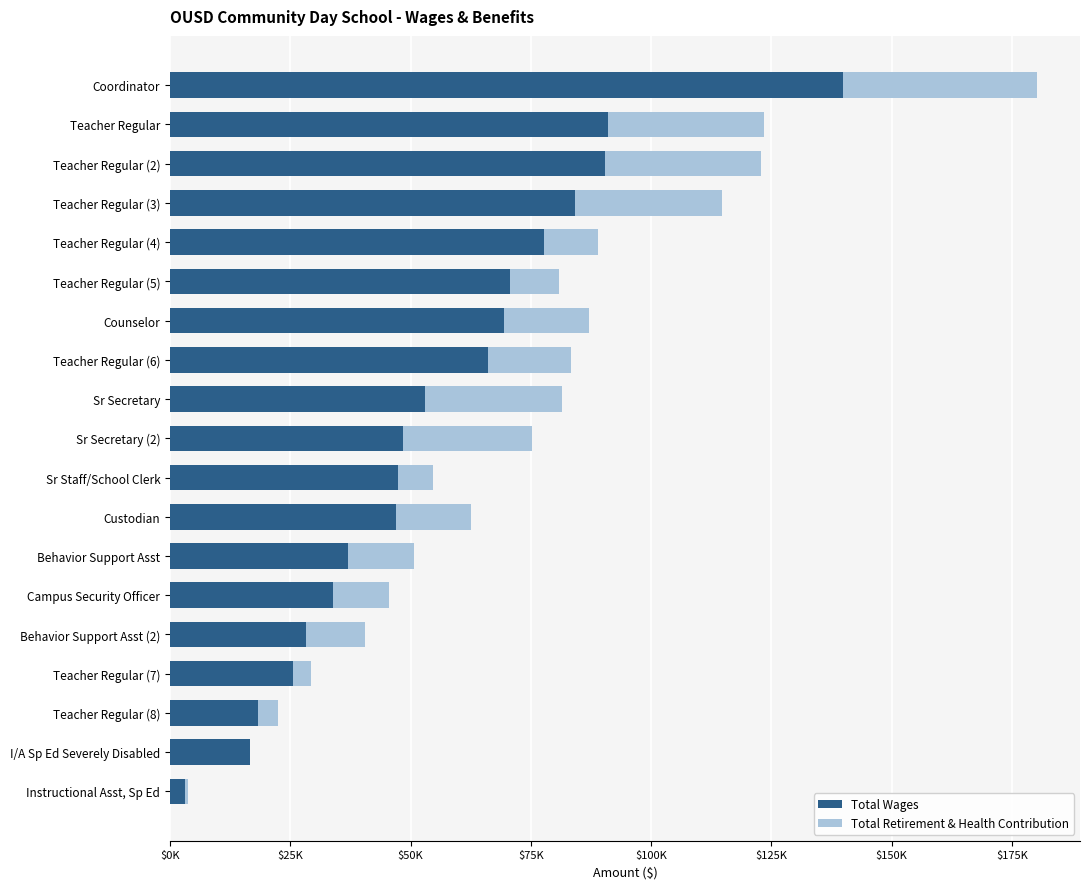

What are all the series names shown in the legend?

Total Wages, Total Retirement & Health Contribution